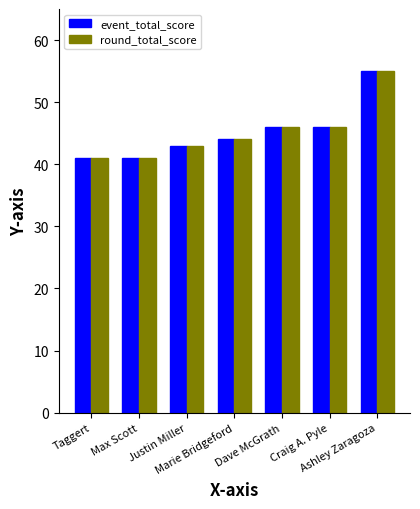

What is the difference between the maximum and minimum values in the event_total_score series?

14